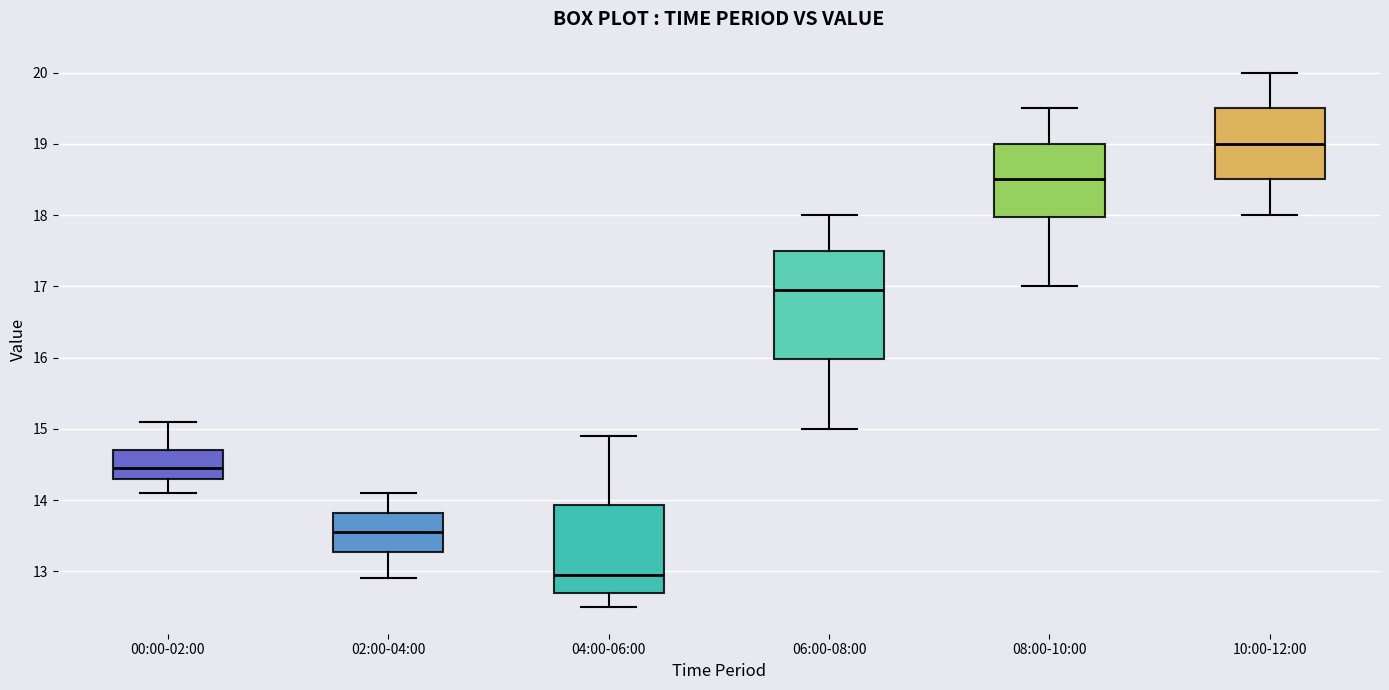

Where is the upper edge of the box for 06:00-08:00 on the y-axis? The values are not printed on the chart, so give them approximately, as read against the axis.

17.5